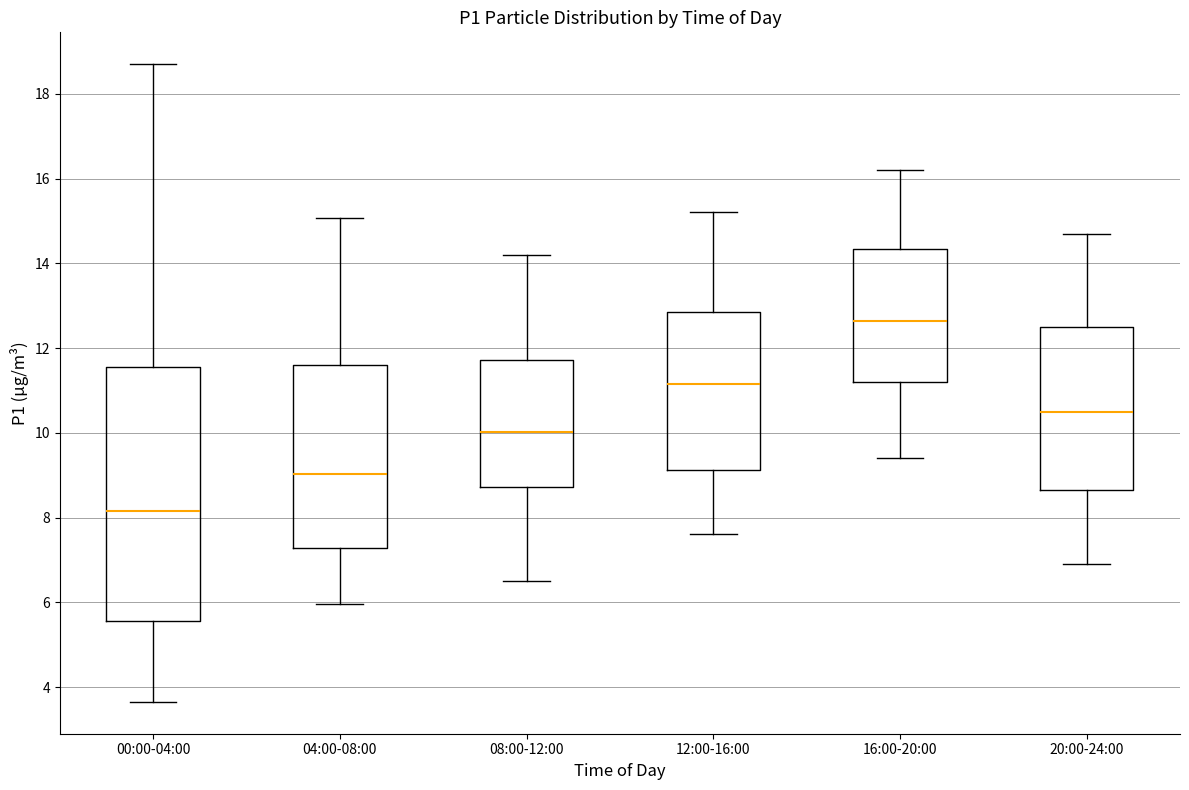

Reading left to right, transcribe this box plot: for each box, give where its median line is, the range the box spans, and where its two whiskers end, as read against the y-axis. The values are not printed on the chart, so give them approximately, as read against the axis.

00:00-04:00: median 8.2, box 5.6 to 11.6, whiskers 3.6 to 18.8
04:00-08:00: median 9.0, box 7.2 to 11.6, whiskers 6.0 to 15.0
08:00-12:00: median 10.0, box 8.8 to 11.8, whiskers 6.6 to 14.2
12:00-16:00: median 11.2, box 9.2 to 12.8, whiskers 7.6 to 15.2
16:00-20:00: median 12.6, box 11.2 to 14.4, whiskers 9.4 to 16.2
20:00-24:00: median 10.6, box 8.6 to 12.6, whiskers 7.0 to 14.8